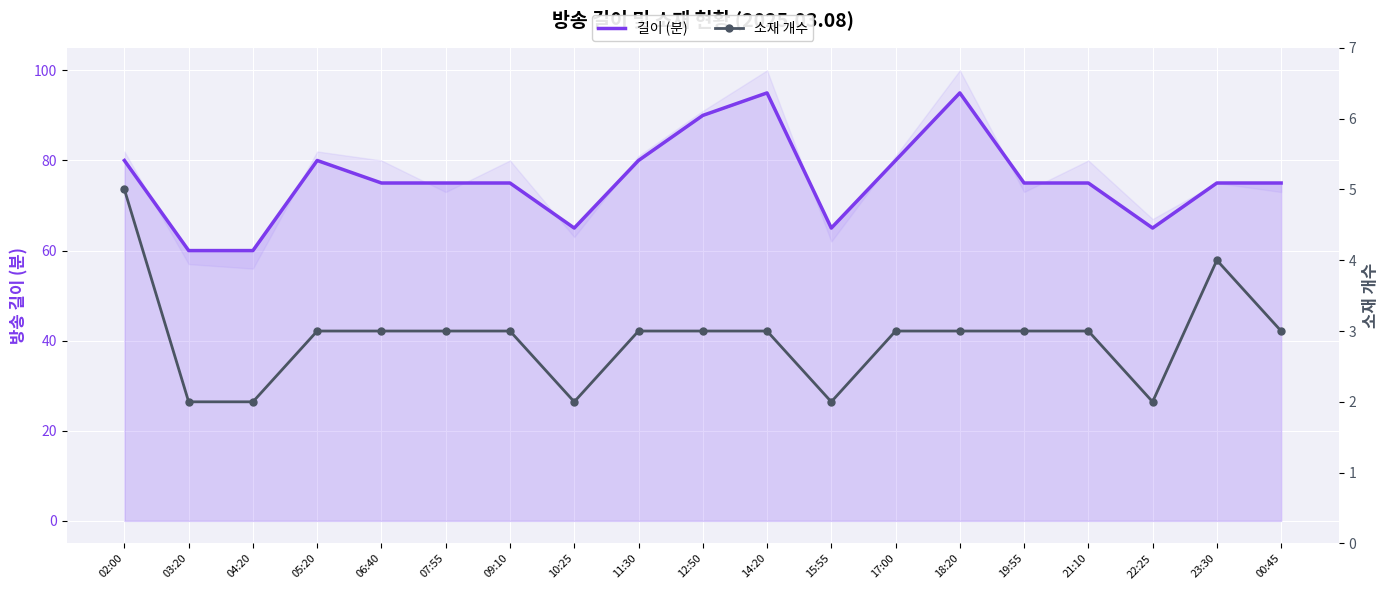

Rank the categories by 길이 (분) value from highest to lowest.

14:20, 18:20, 12:50, 02:00, 05:20, 11:30, 17:00, 06:40, 07:55, 09:10, 19:55, 21:10, 23:30, 00:45, 10:25, 15:55, 22:25, 03:20, 04:20